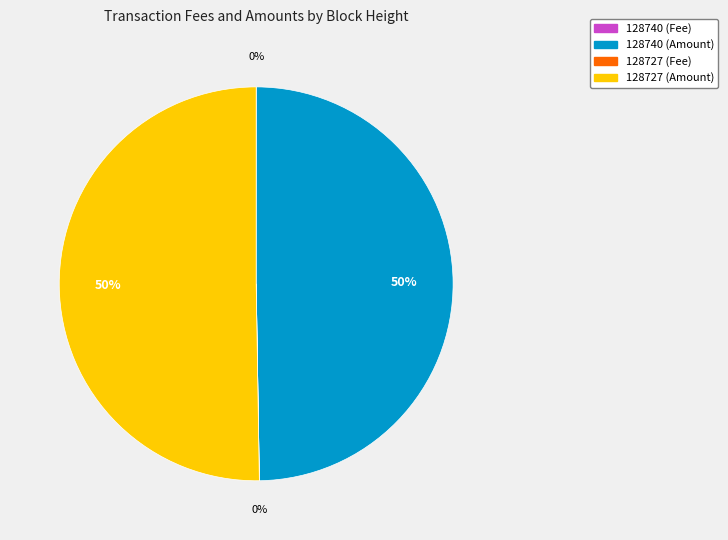

What is the majority slice?

128727 (Amount)